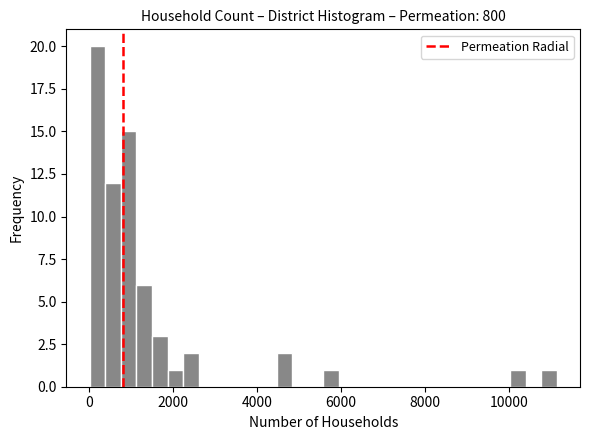

Read against the x-axis, roughly where is the centre of the tallest bar?

200